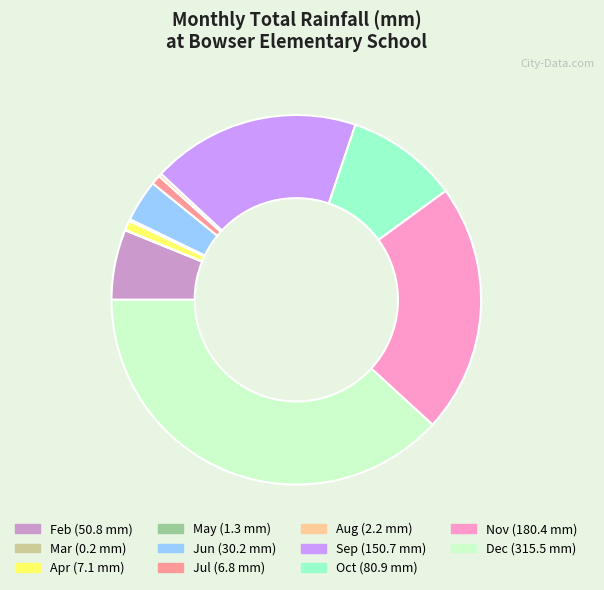

Which slice is the largest?

Dec